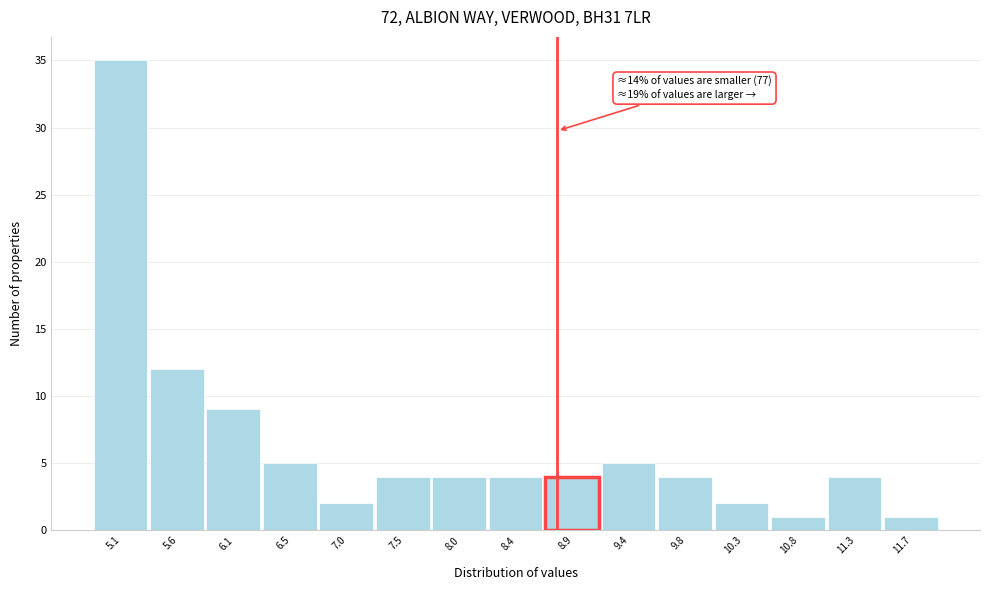

Reading left to right, transcribe all the data shown in this chart.

35	12	9	5	2	4	4	4	4	5	4	2	1	4	1